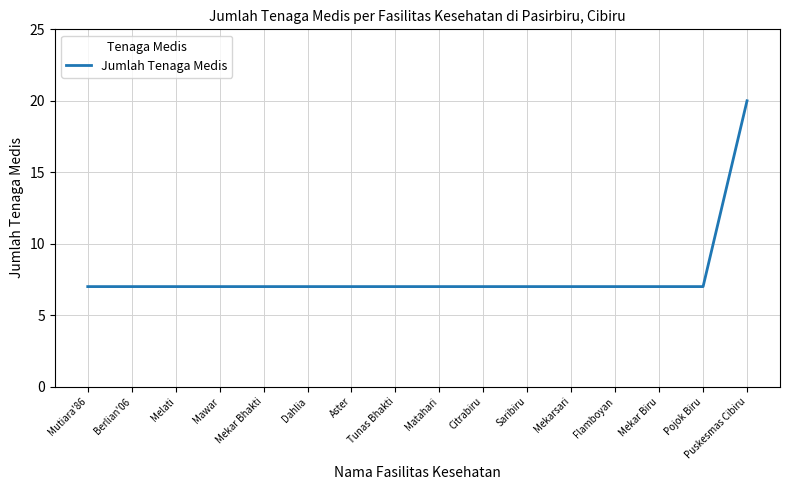

Reading left to right, transcribe all the data shown in this chart.

Mutiara'86=7	Berlian'06=7	Melati=7	Mawar=7	Mekar Bhakti=7	Dahlia=7	Aster=7	Tunas Bhakti=7	Matahari=7	Citrabiru=7	Saribiru=7	Mekarsari=7	Flamboyan=7	Mekar Biru=7	Pojok Biru=7	Puskesmas Cibiru=20